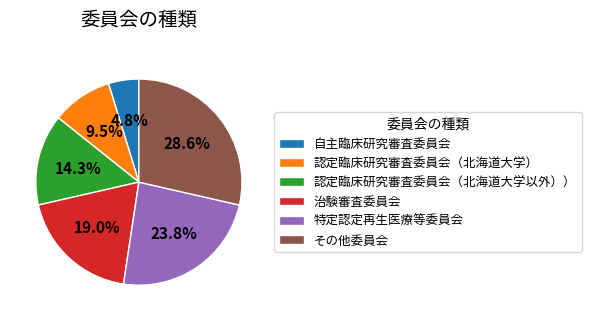

What is the ratio of the value at 治験審査委員会 to the value at 特定認定再生医療等委員会?

0.8